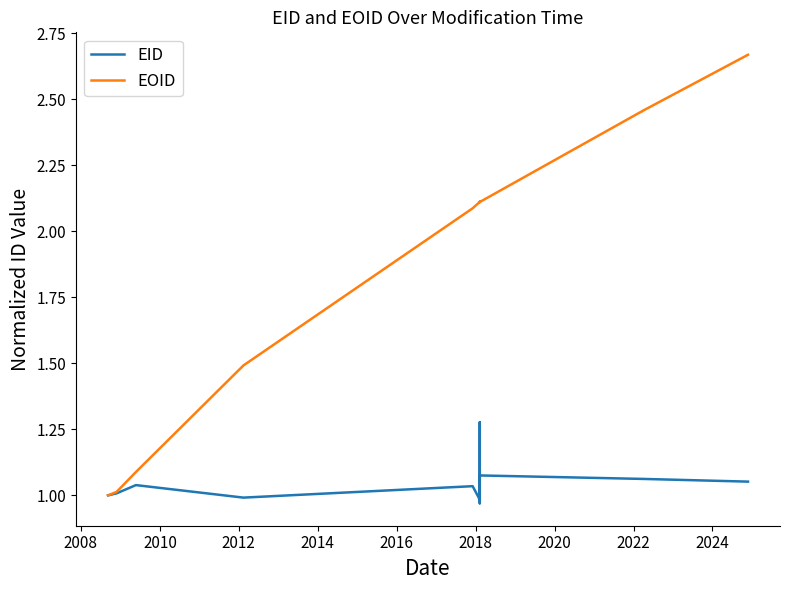

How many interior local peaks does the EID series have?

7